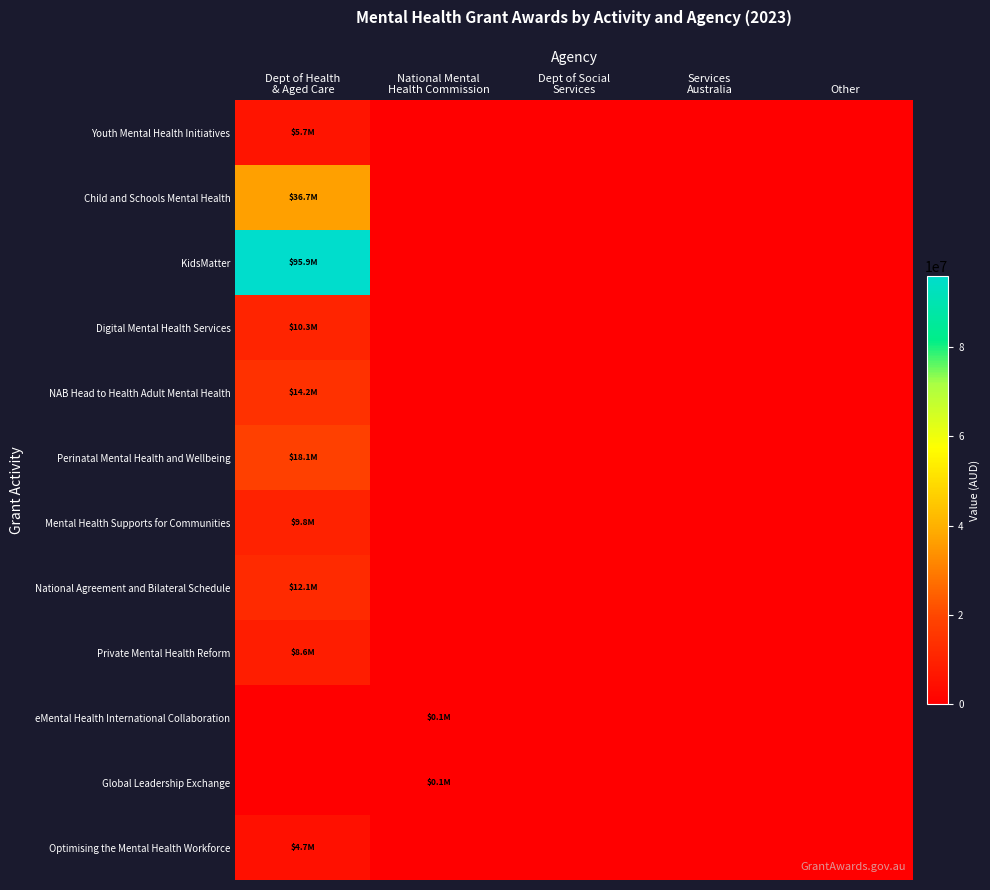

At how many categories does at least one series exceed 57072226?

1